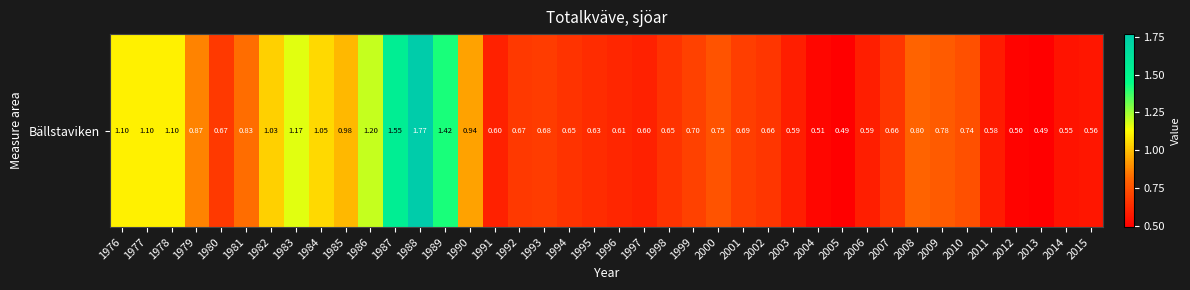

What is the difference between the maximum and minimum values?

1.3